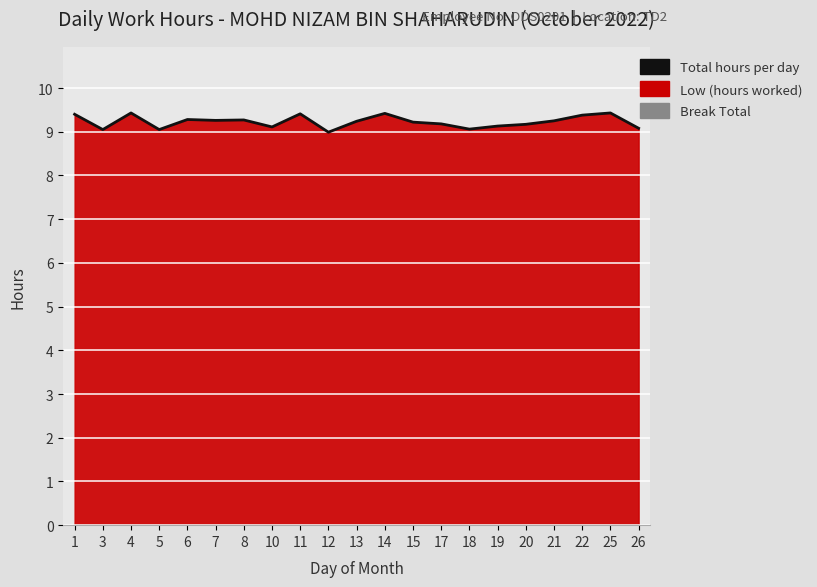

Count the number of values greater than 9.

20